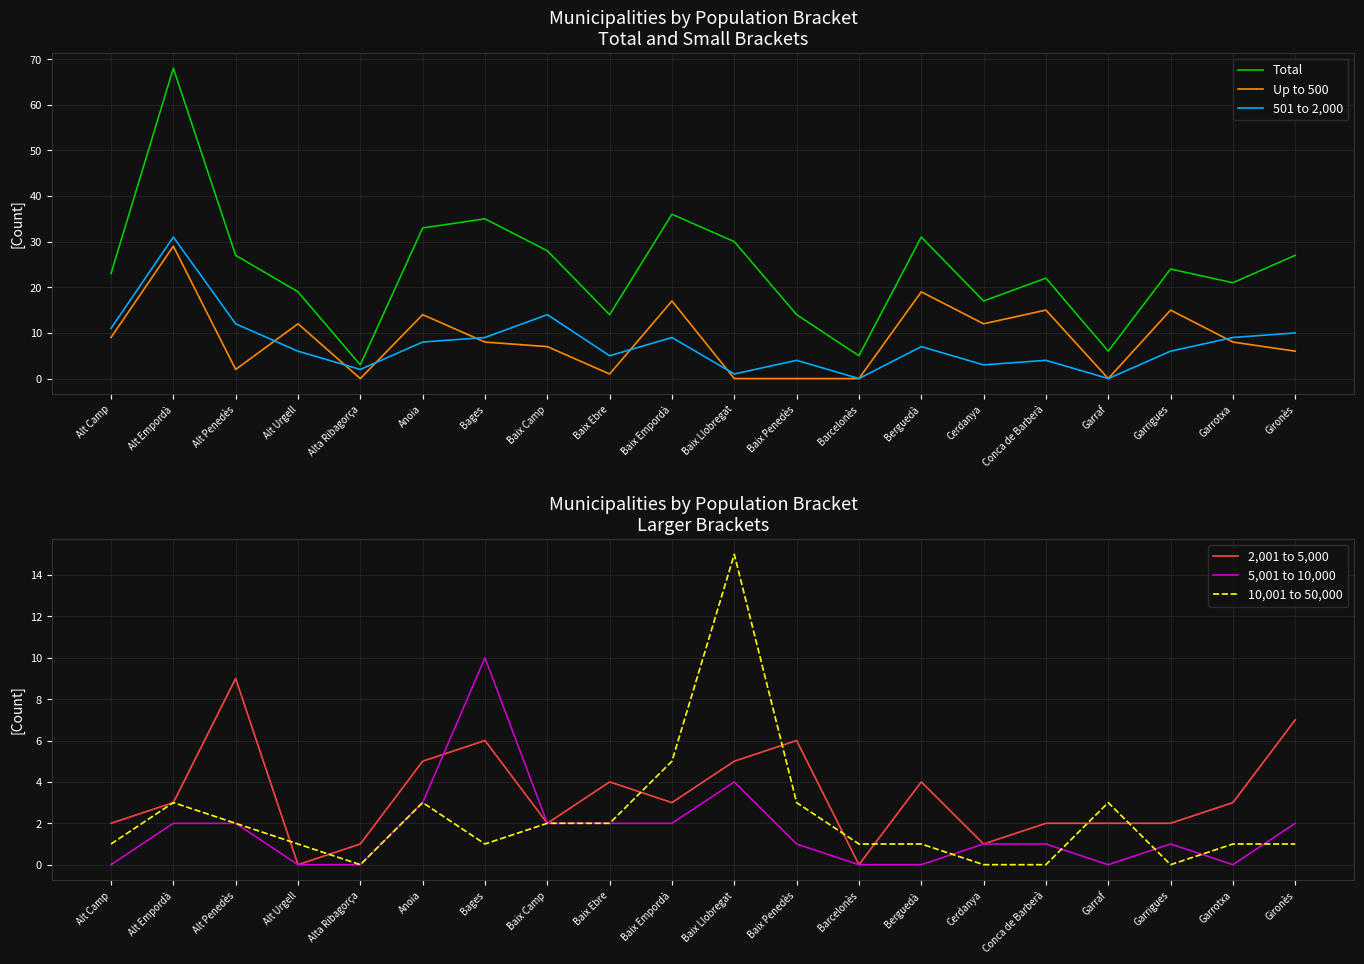

How many lines are shown in the chart?

6